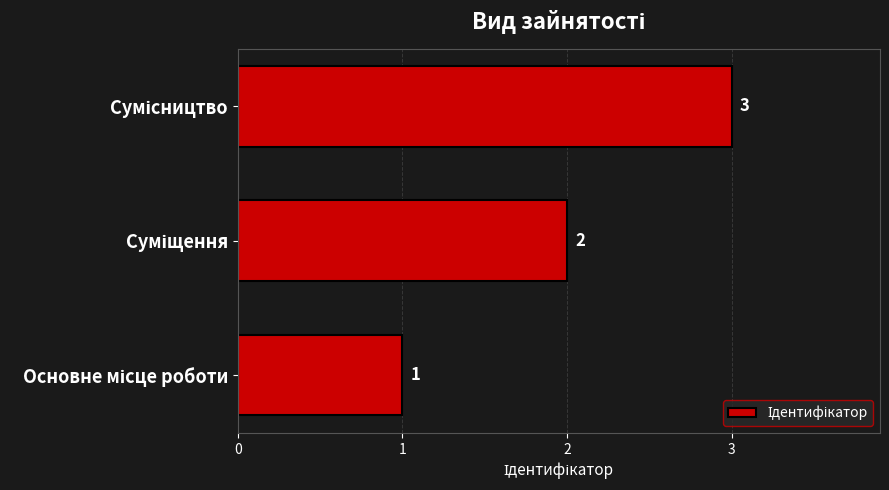

How many values are between 1 and 3?

3